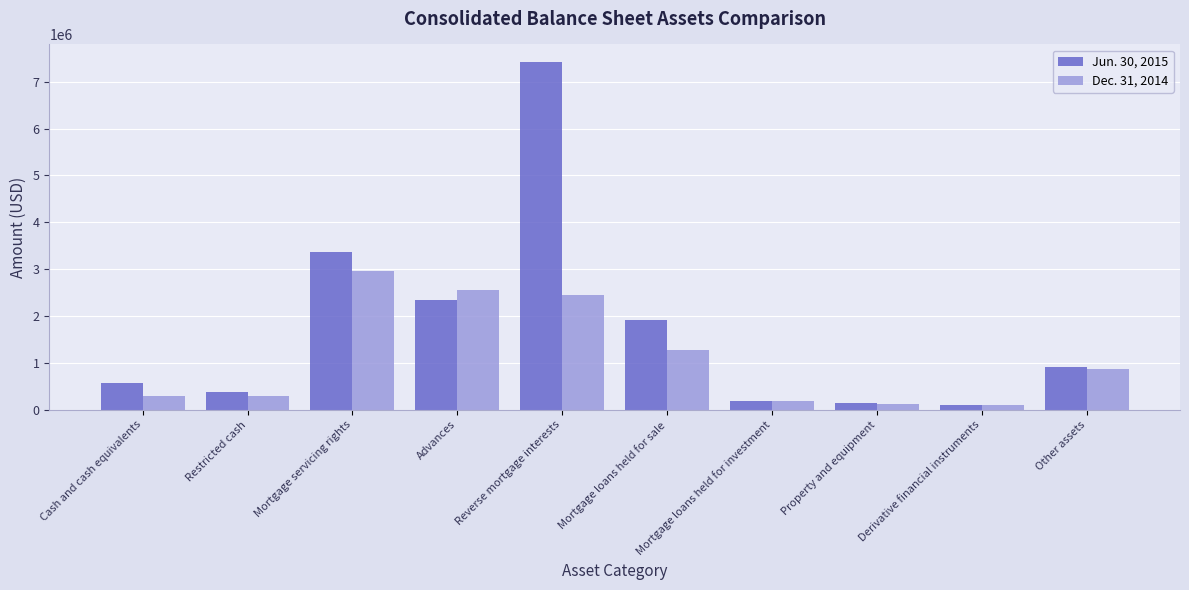

What is the label of the 2nd bar from the left?

Restricted cash